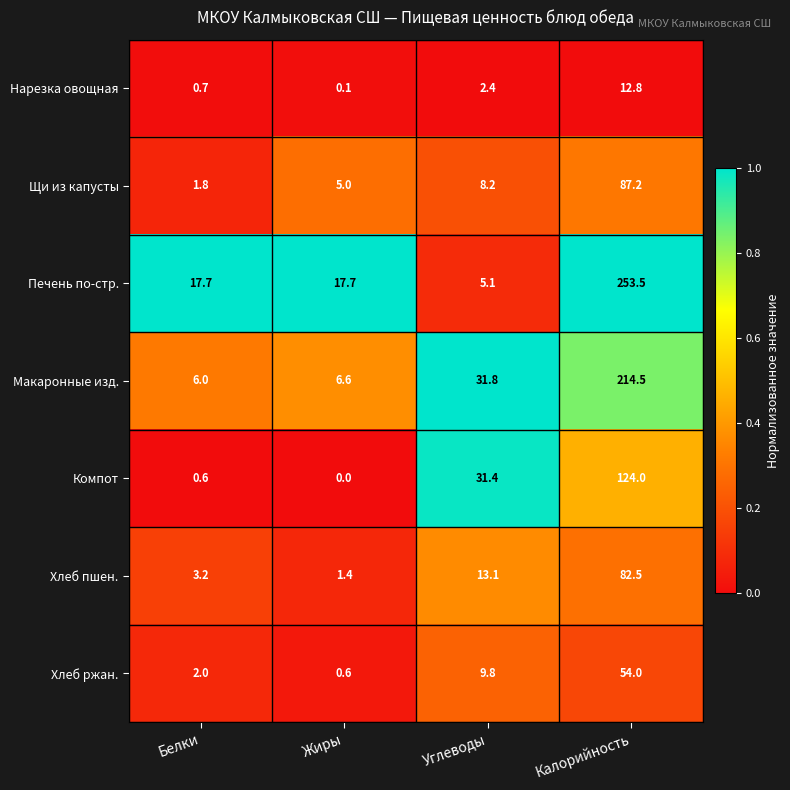

Rank the series by their maximum value, from lowest to highest.

Нарезка овощная, Хлеб ржан., Хлеб пшен., Щи из капусты, Компот, Макаронные изд., Печень по-стр.